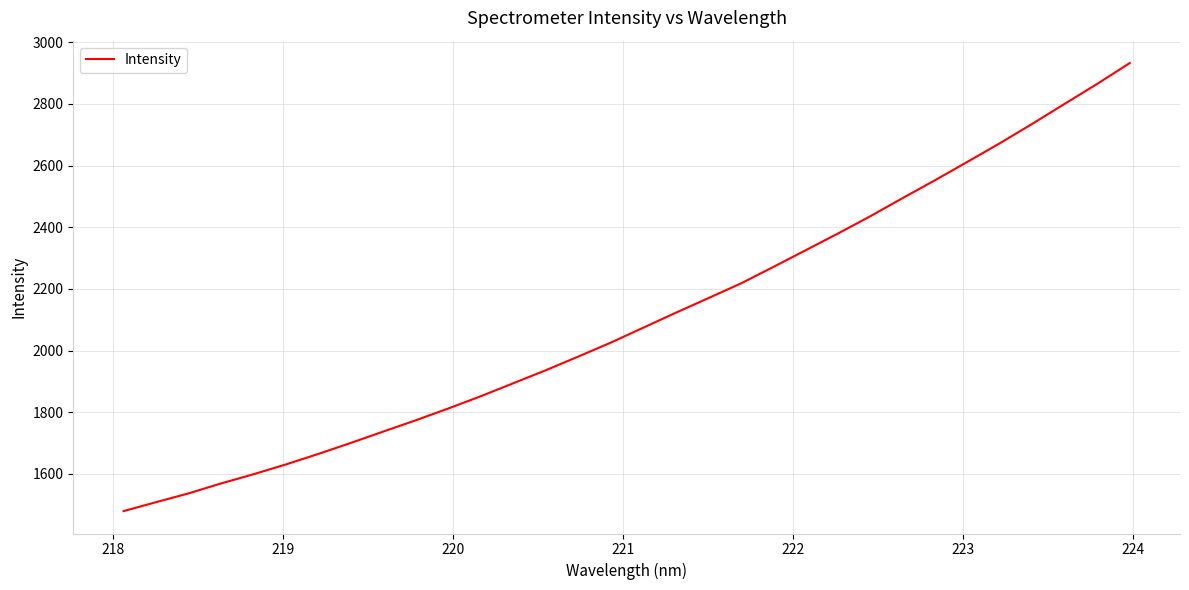

What is the maximum value shown in the chart?

2932.5